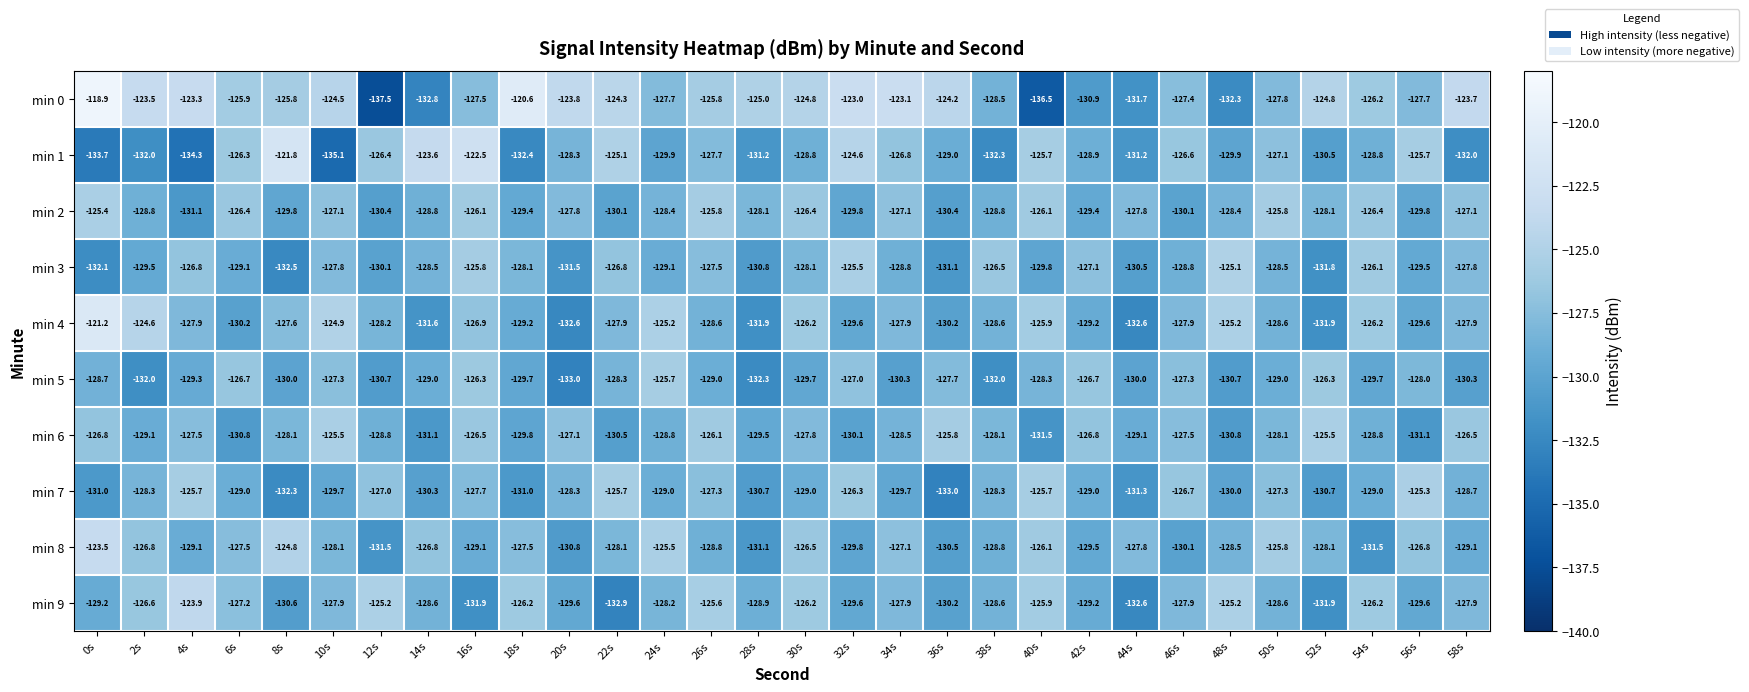

True or false: min 0 has a value of -128.5 at 38s.

True